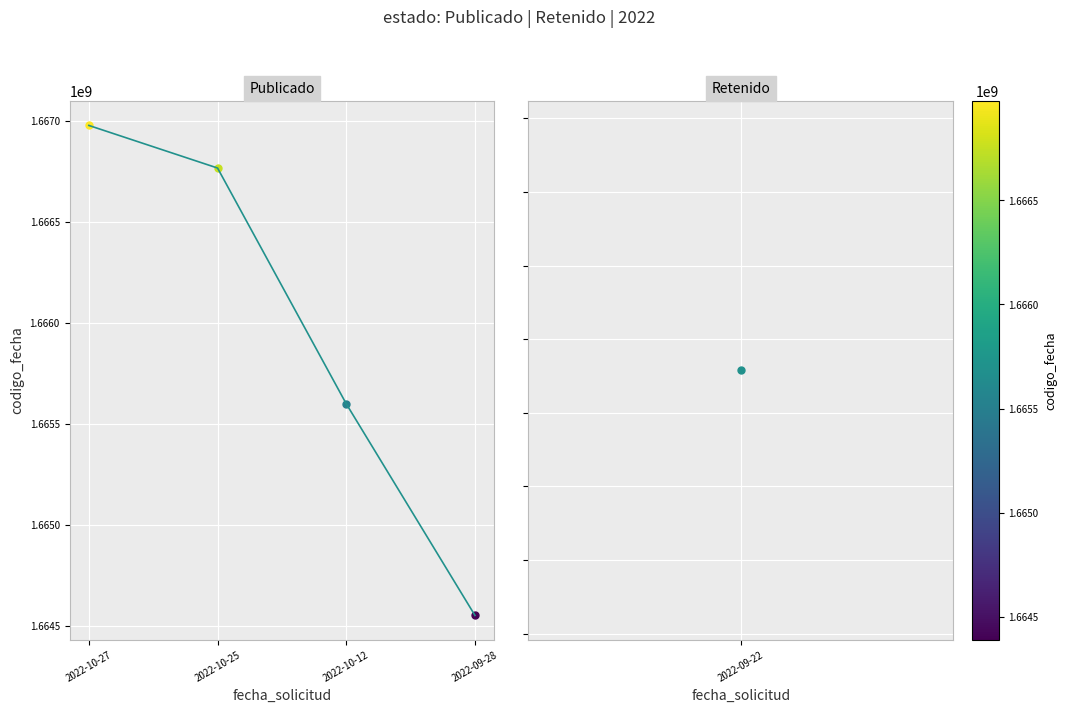

How many data points are above 1666767425?

1